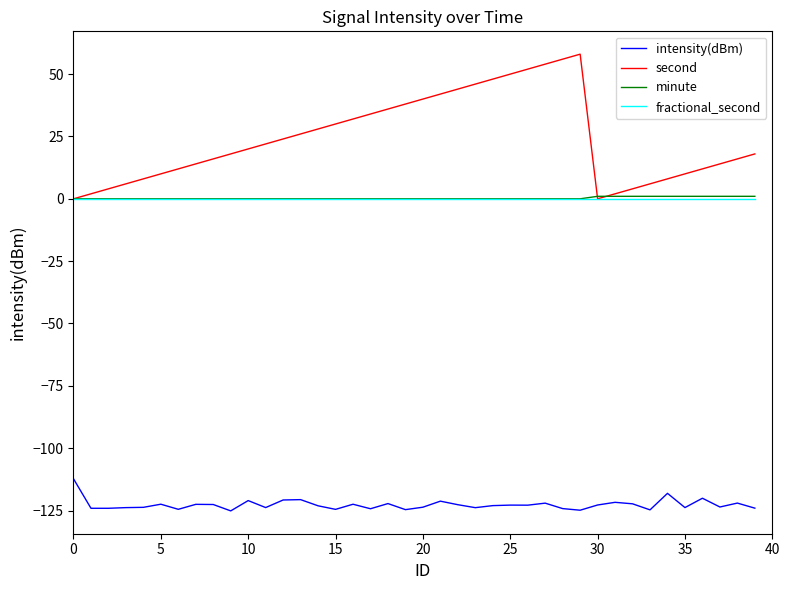

True or false: second and intensity(dBm) intersect in this chart.

False